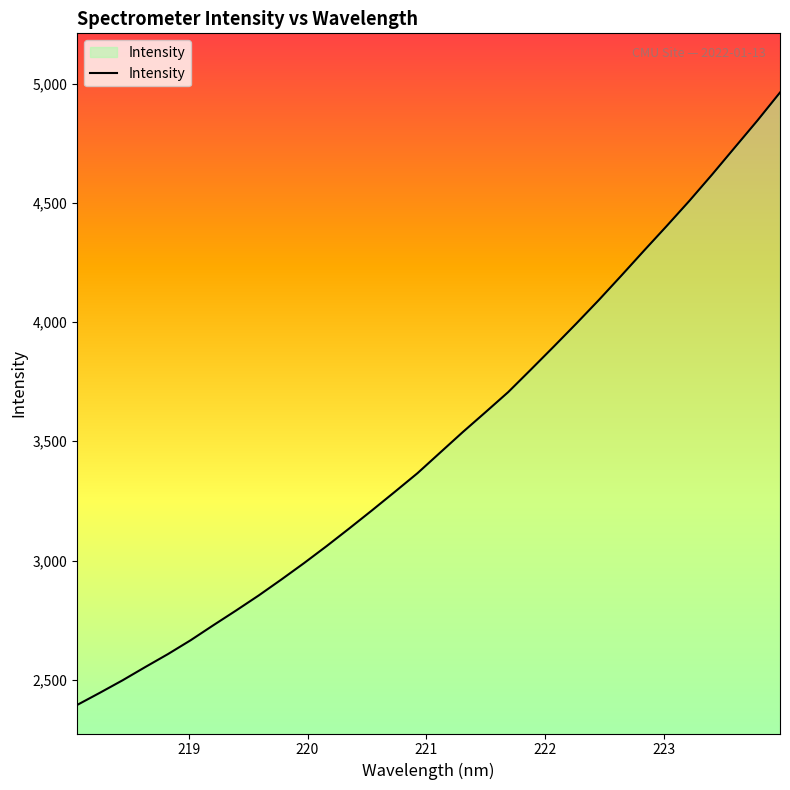

What is the smallest value displayed?

2394.5